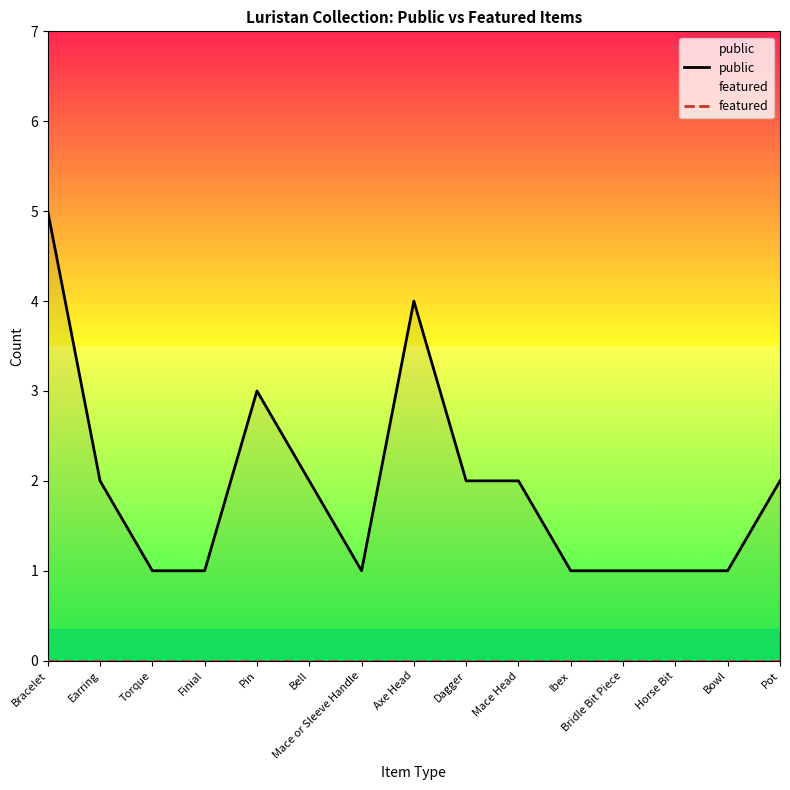

What is the spread (max minus min) of values at Horse Bit?

1